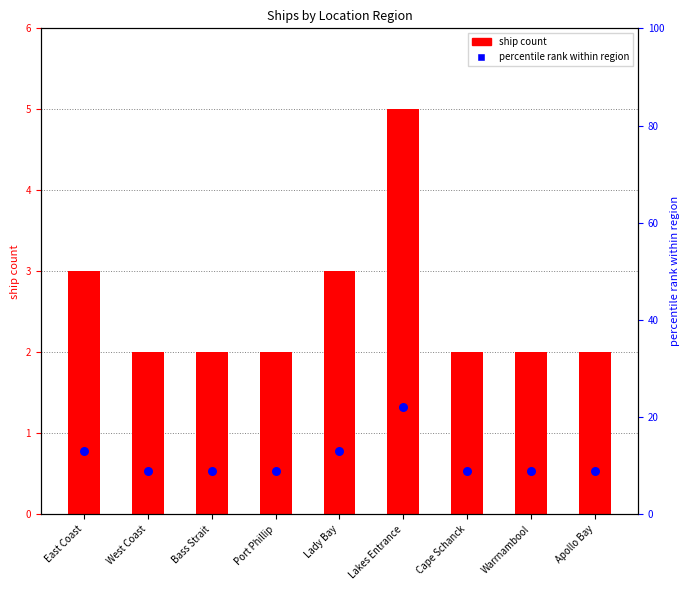

Which series contains the lowest Y value?

ship count